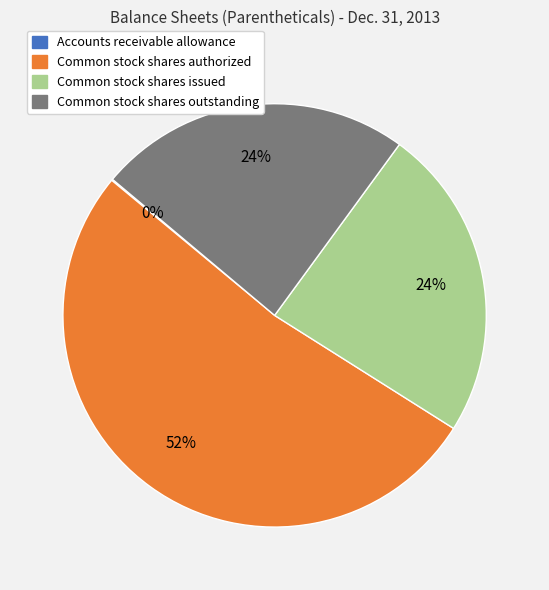

Combined, do Common stock shares outstanding and Common stock shares authorized account for over 50%?

Yes